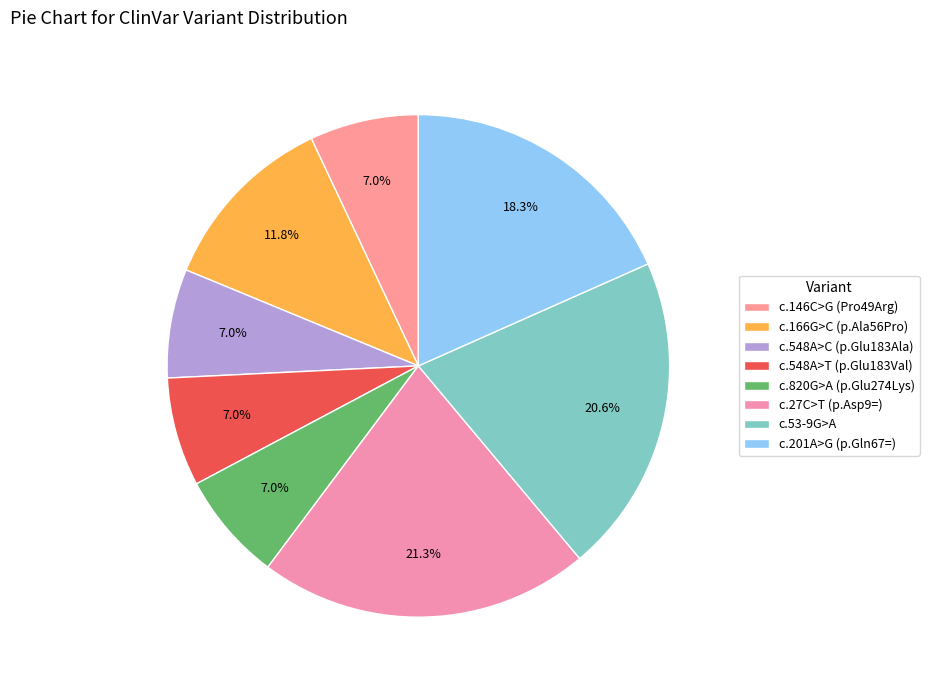

Does c.146C>G (Pro49Arg) account for over 50% of the chart?

No